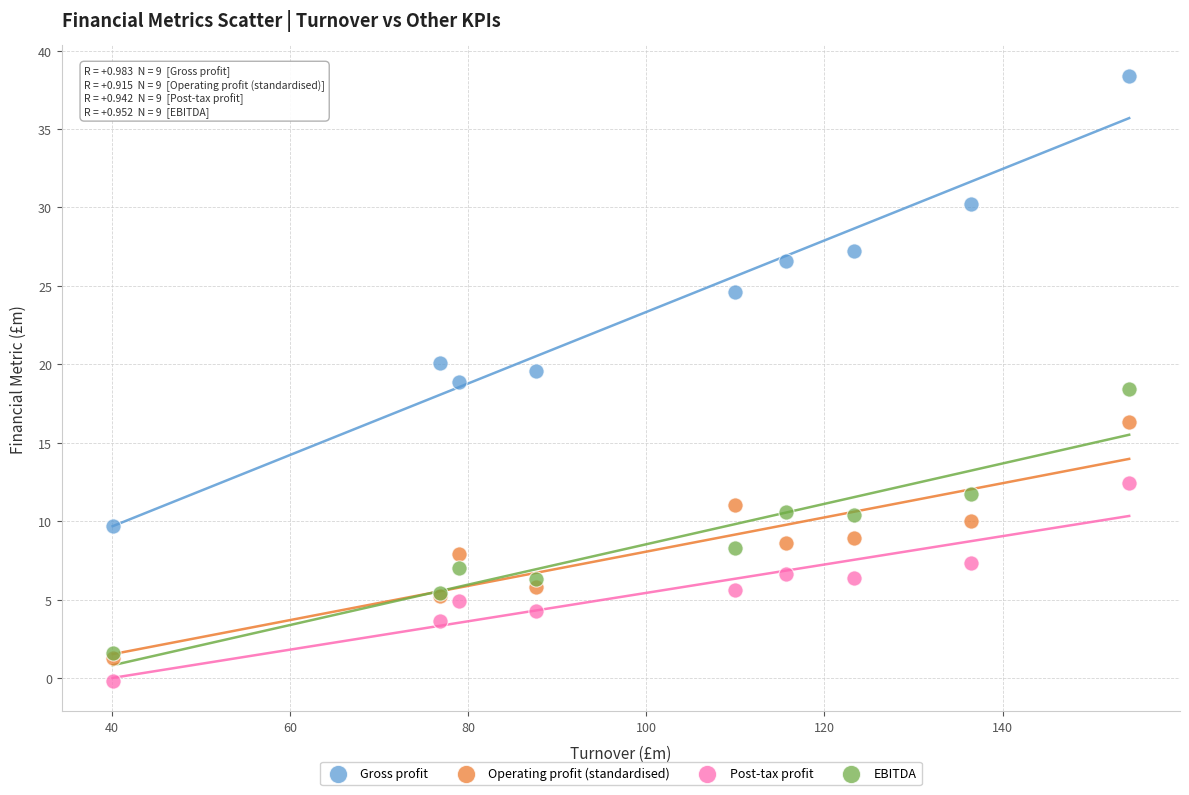

Which series has the largest Y range (max minus min)?

Gross profit